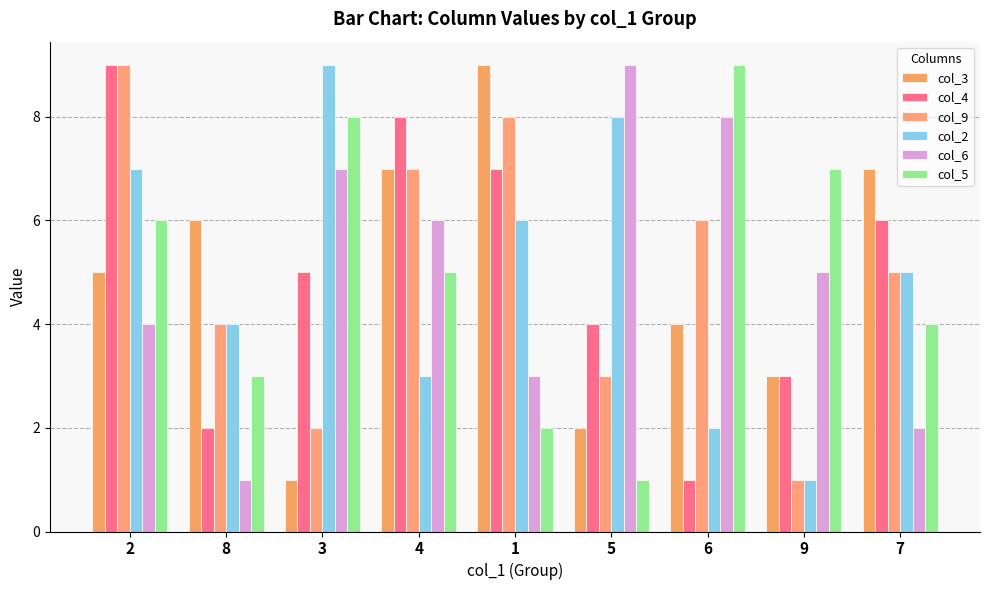

What are all the series names shown in the legend?

col_3, col_4, col_9, col_2, col_6, col_5